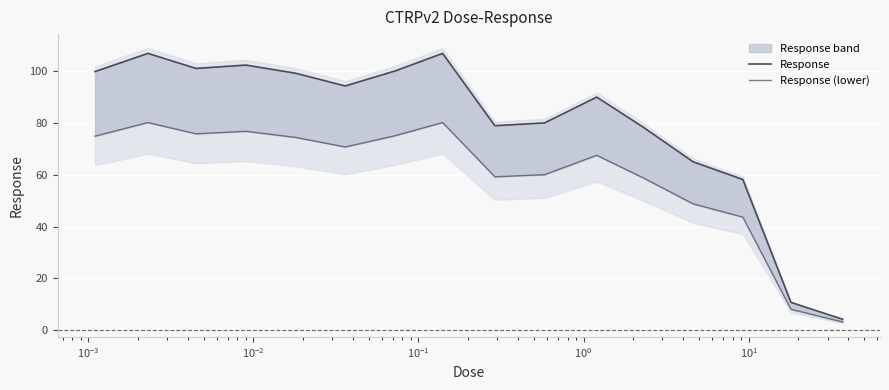

Does the chart display data point markers on the line(s)?

No